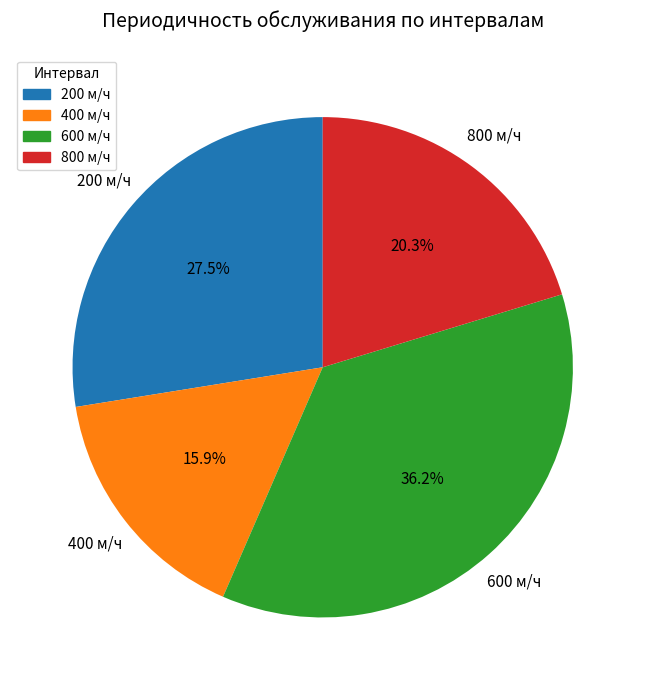

Which slice is the largest?

600 м/ч